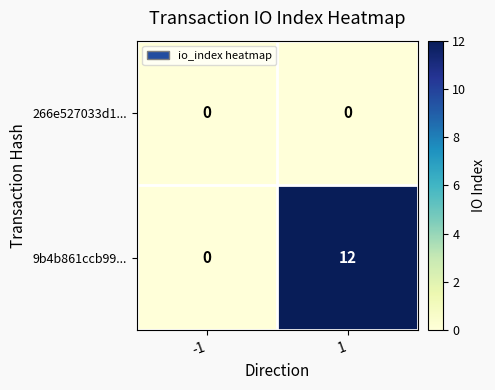

List the series in order of their peak value, lowest first.

266e527033d1..., 9b4b861ccb99...